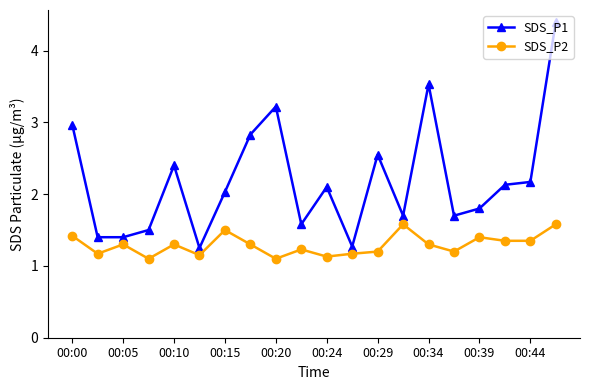

List the series in order of their peak value, lowest first.

SDS_P2, SDS_P1